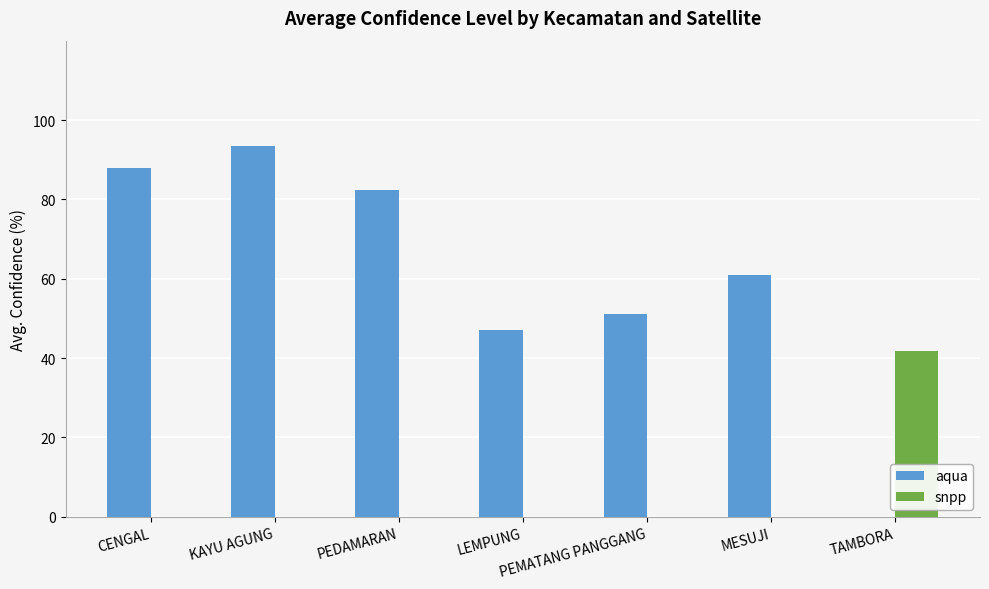

What is the difference between the aqua values at CENGAL and TAMBORA?

87.9